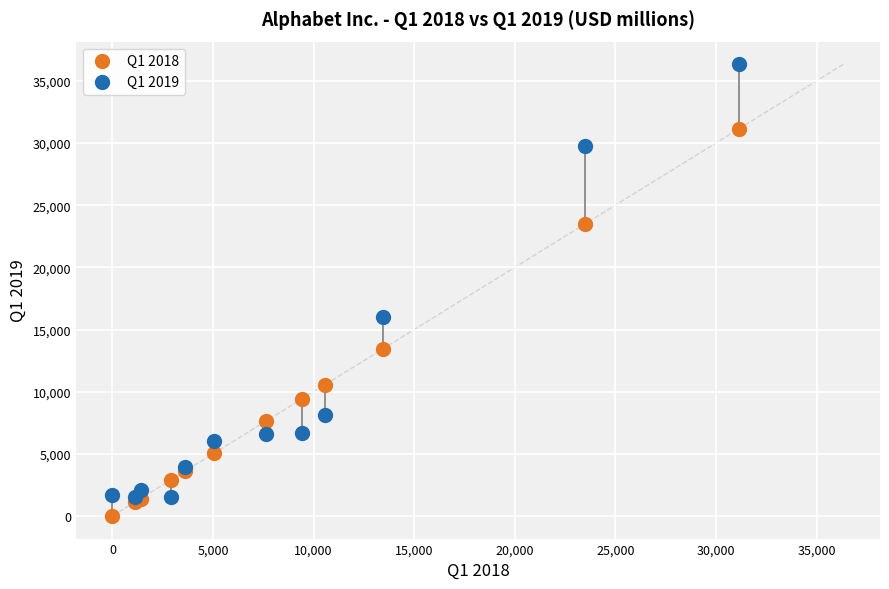

Which series reaches the maximum Y coordinate?

Q1 2019